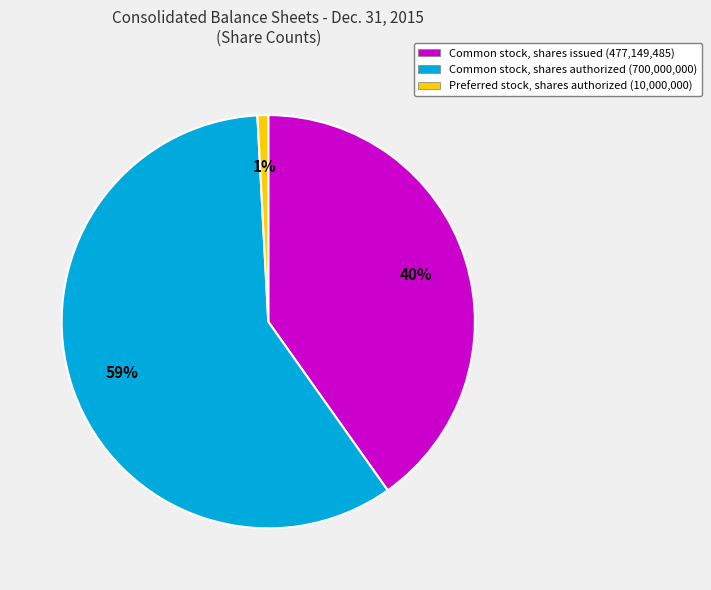

The Common stock, shares authorized slice represents 59% of the pie. True or false?

True